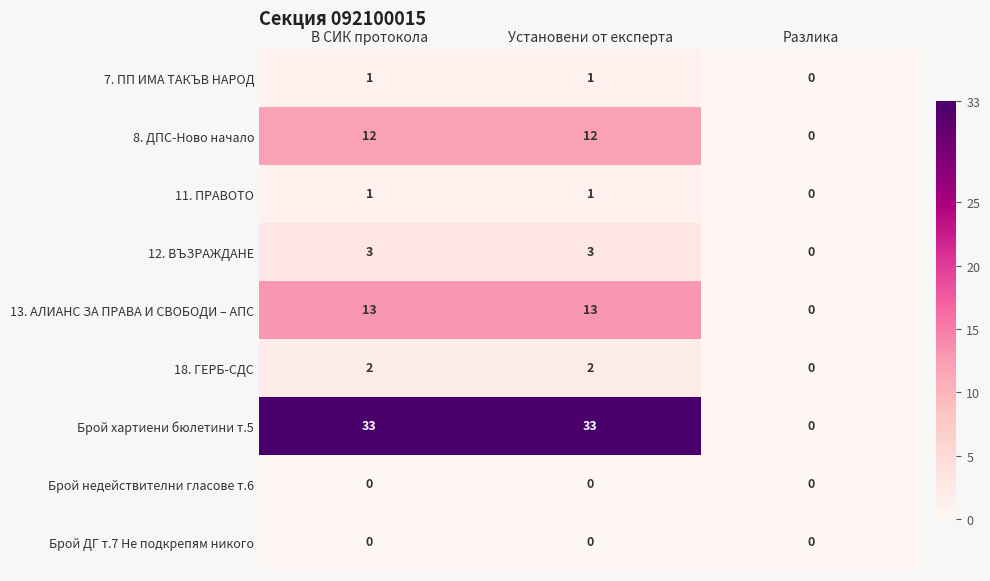

True or false: 18. ГЕРБ-СДС has a value of 3 at В СИК протокола.

False